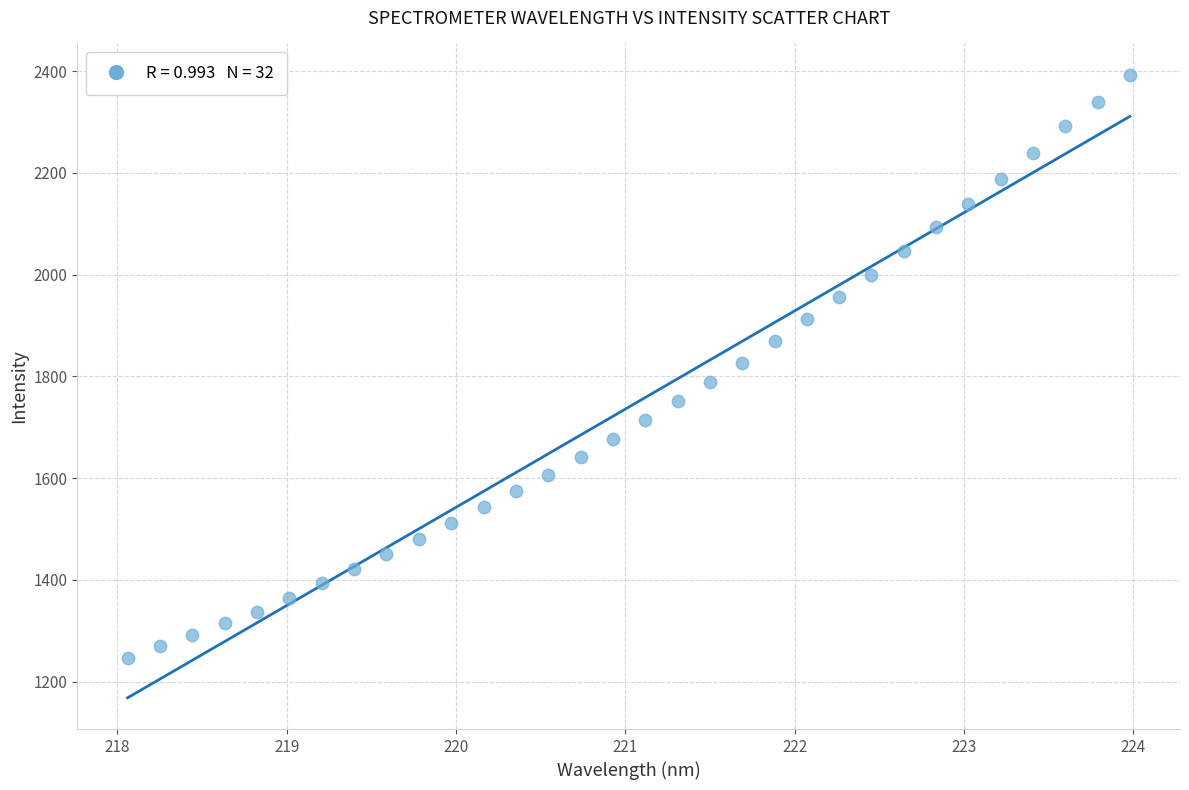

What is the range of X values (max minus min)?

5.9